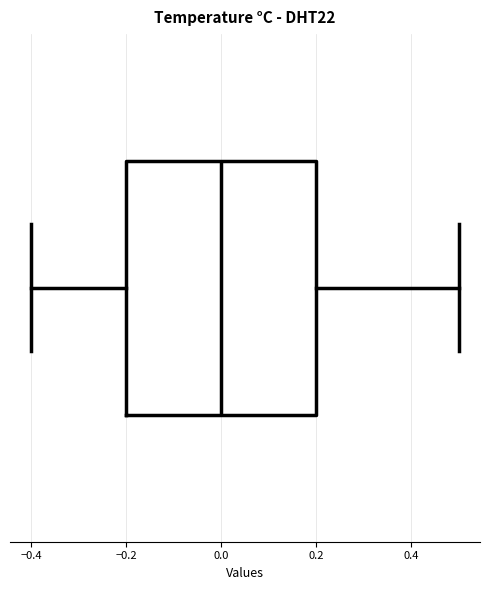

Where is the left edge of the box on the x-axis? The values are not printed on the chart, so give them approximately, as read against the axis.

-0.2